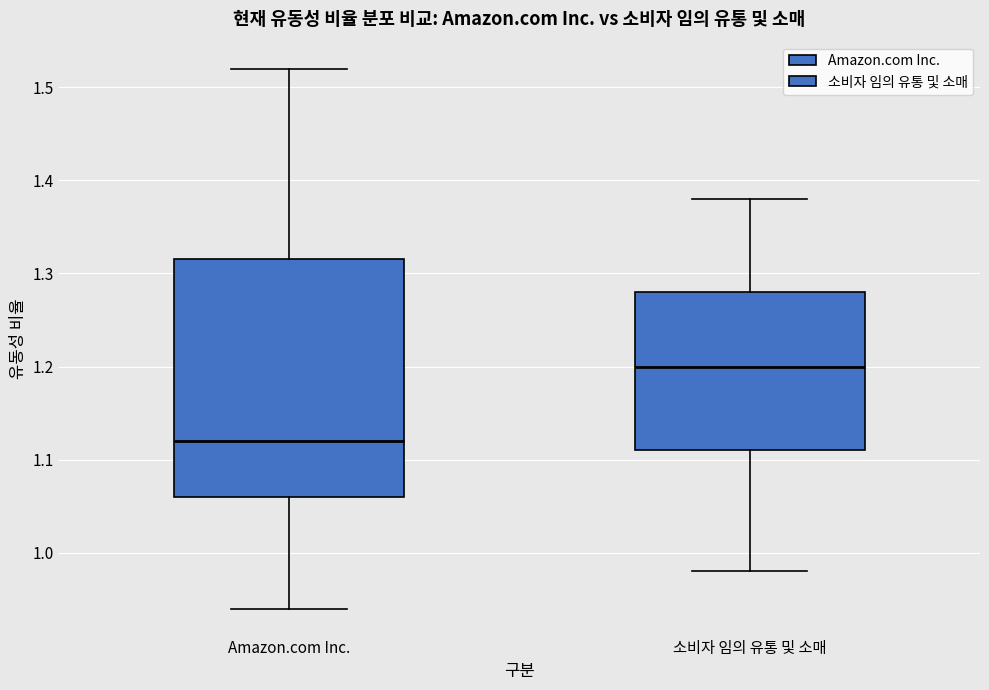

Which box is the tallest, from its lower edge to its upper edge?

Amazon.com Inc.